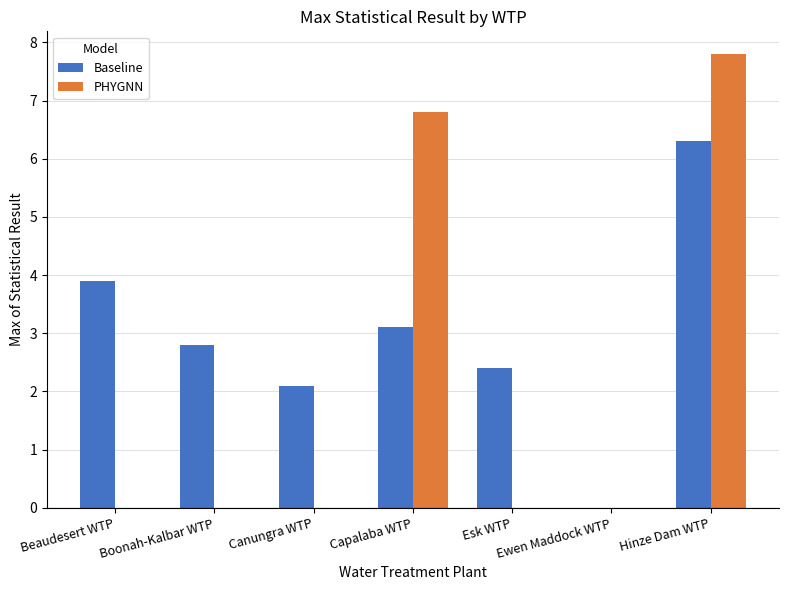

At which category is the sum across all series the highest?

Hinze Dam WTP